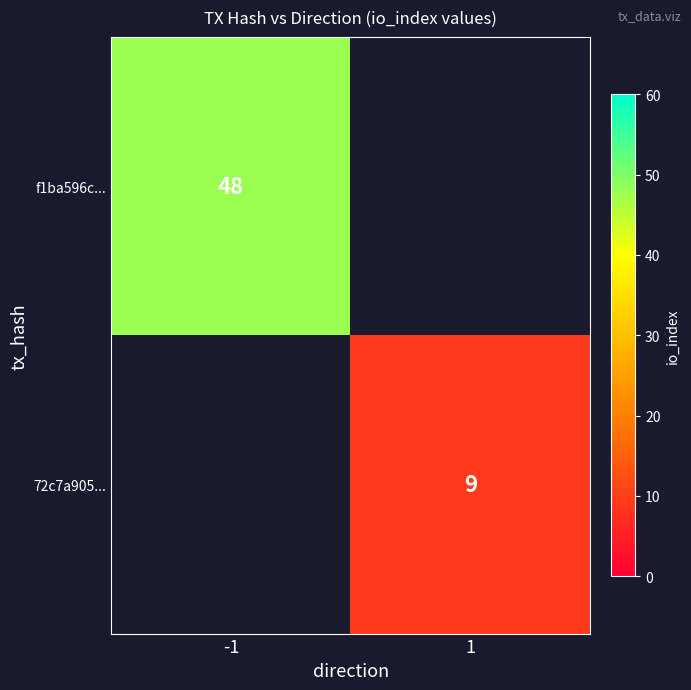

Which has a higher value, 1 or -1?

-1